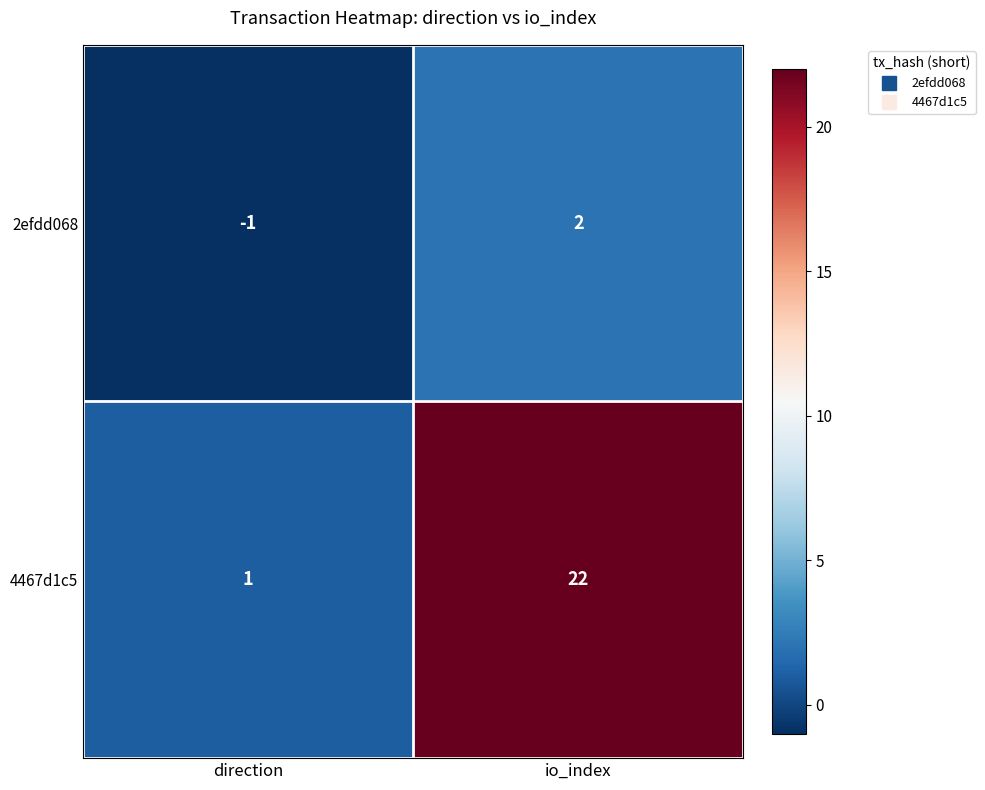

Which label corresponds to the smallest value in the chart?

direction